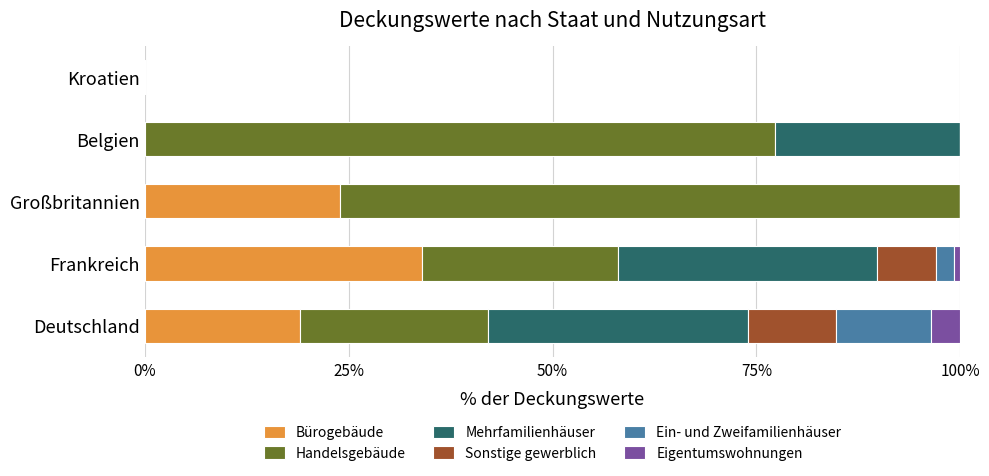

What is the maximum value for Bürogebäude?

34.0